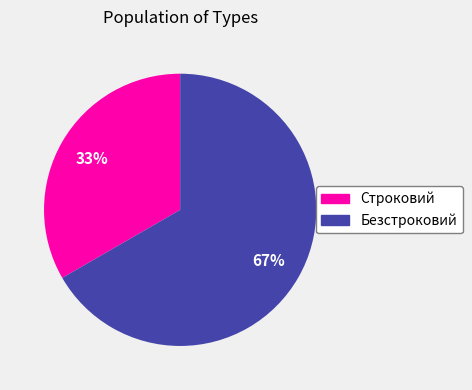

Between Строковий and Безстроковий, which is larger?

Безстроковий